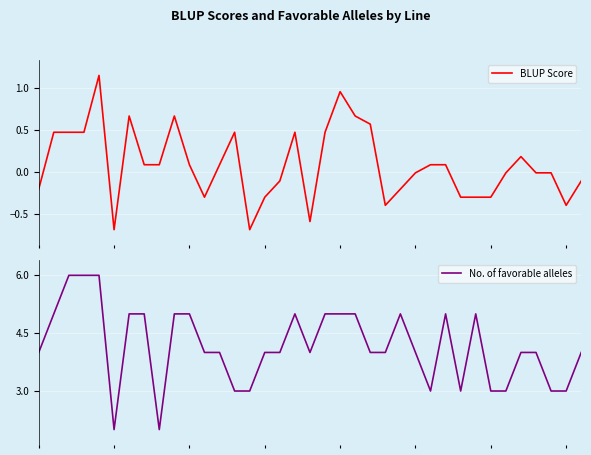

How many interior local valleys does the BLUP Score series have?

6